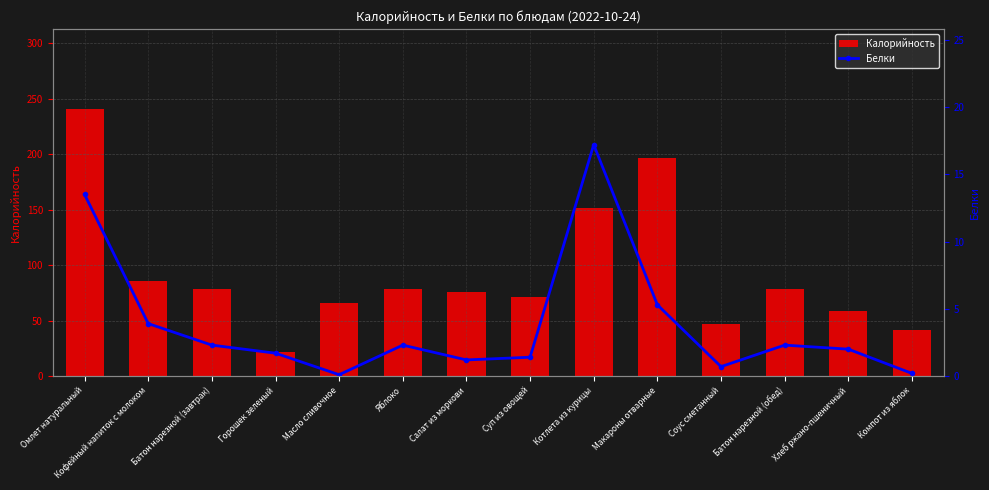

How many data points in Калорийность are less than 78?

7